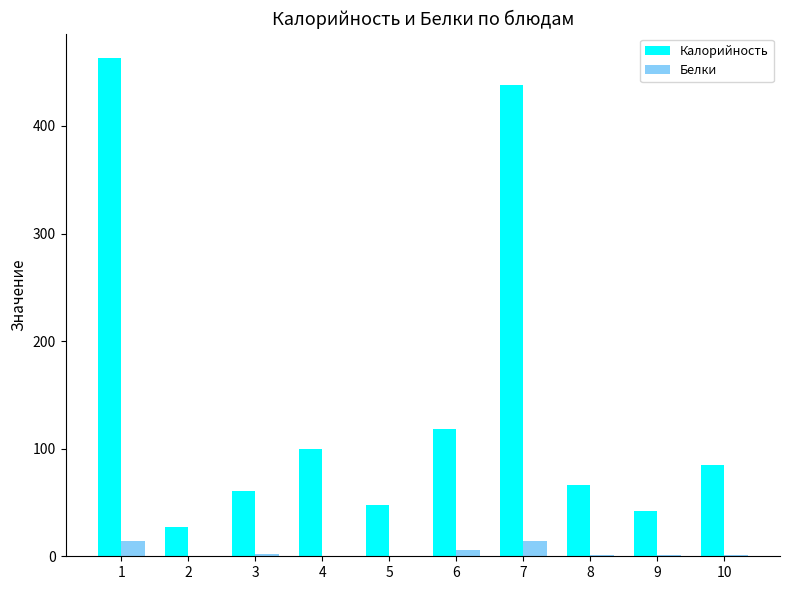

Is the value of Калорийность at 2 greater than the value of Белки at 8?

Yes